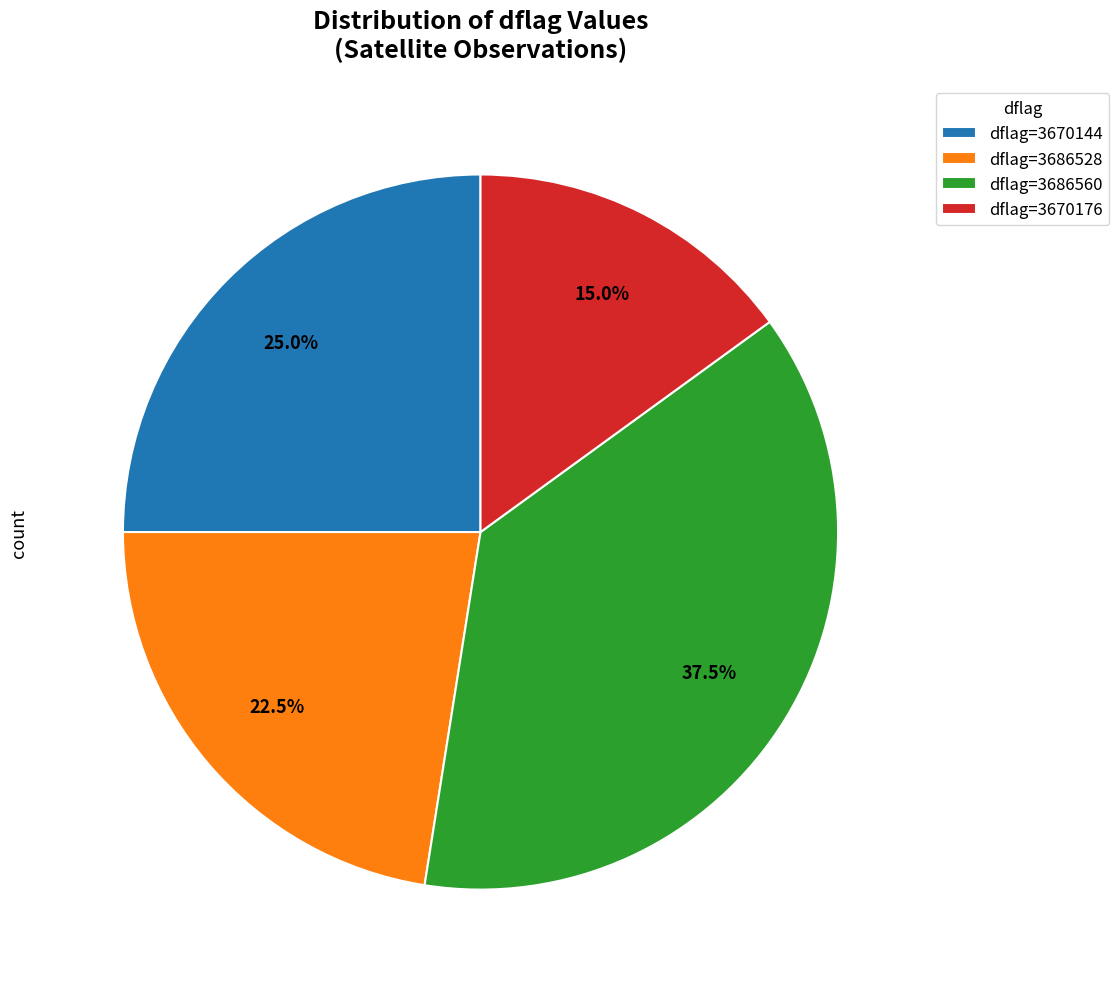

Which category has the smallest portion of the pie?

dflag=3670176